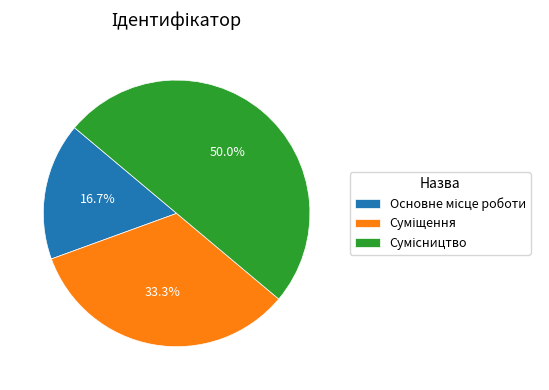

How many segments does this pie chart have?

3